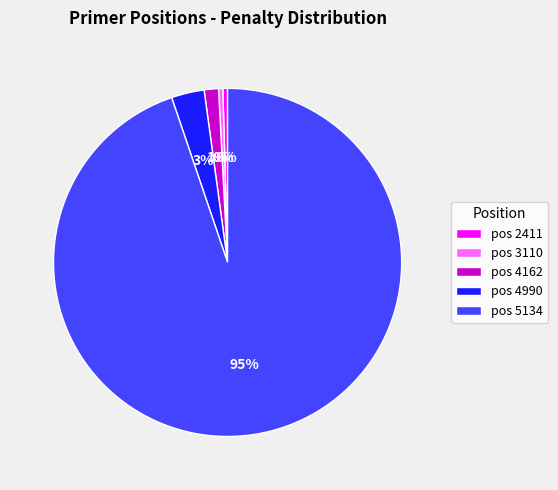

To the nearest percent, what is the combined percentage of pos 2411 and pos 4990?

3%